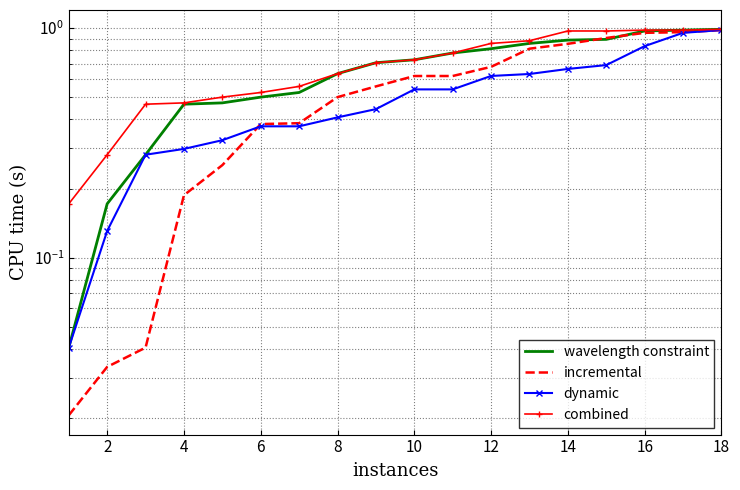

Does the chart have visible grid lines?

Yes